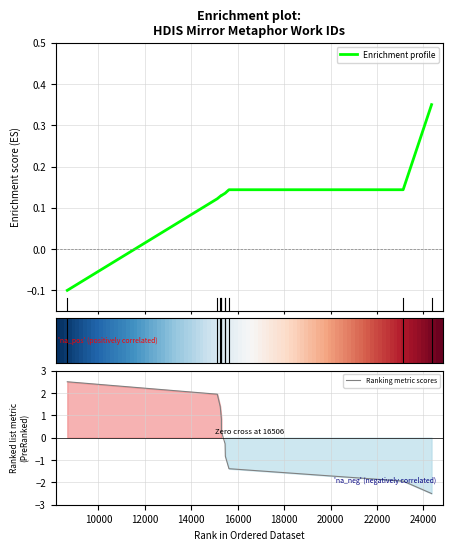

Reading right to left, transcribe all the data shown in this chart.

0.3	0.1	0.1	0.1	0.1	0.1	0.1	0.1	0.1	-0.1